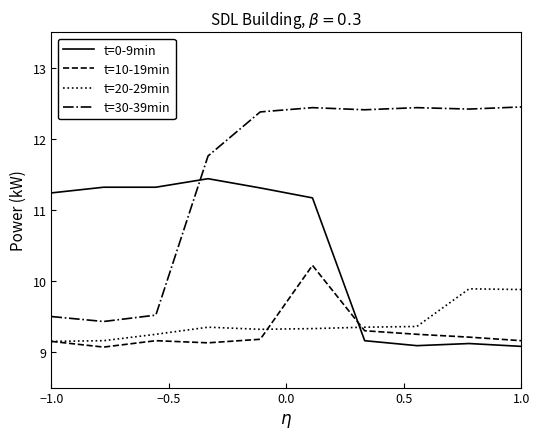

Rank the series by their maximum value, from lowest to highest.

t=20-29min, t=10-19min, t=0-9min, t=30-39min